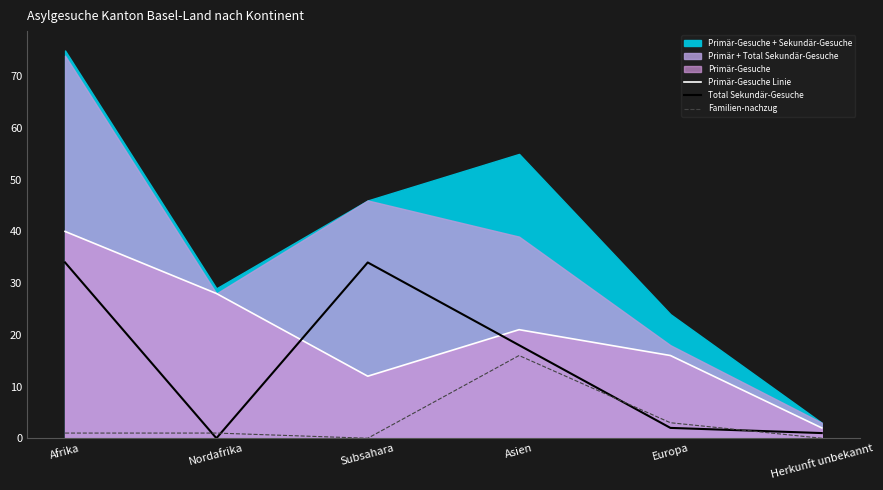

After their last crossing, which series has the higher values: Total Sekundär-Gesuche or Familien-nachzug?

Total Sekundär-Gesuche